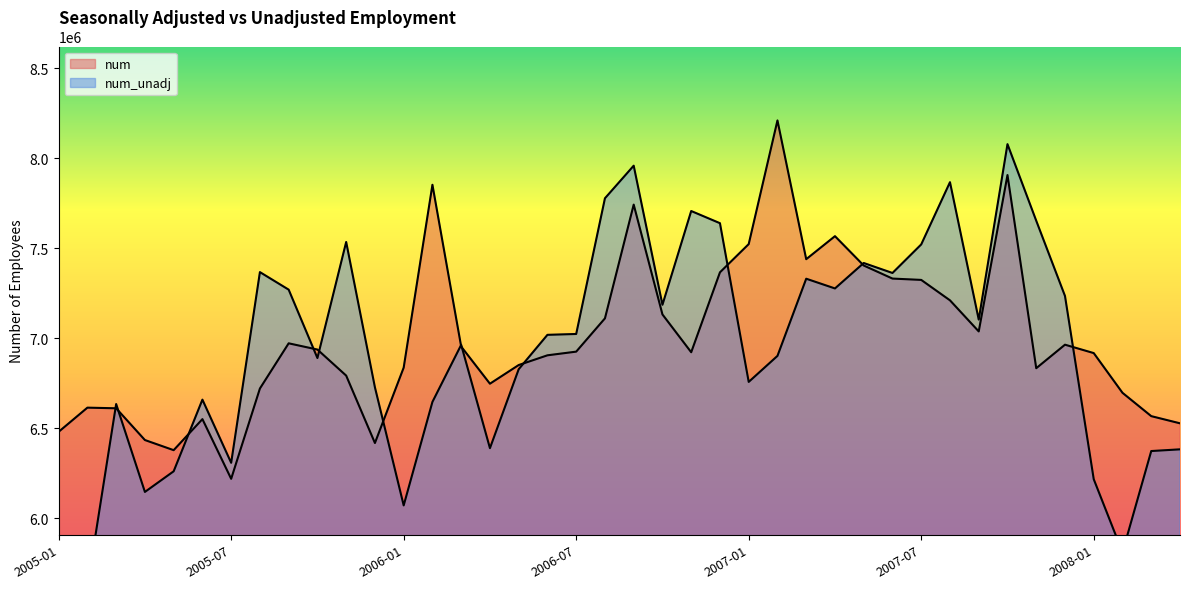

Is the value of num at 2005-05 greater than the value of num_unadj at 2006-04?

No